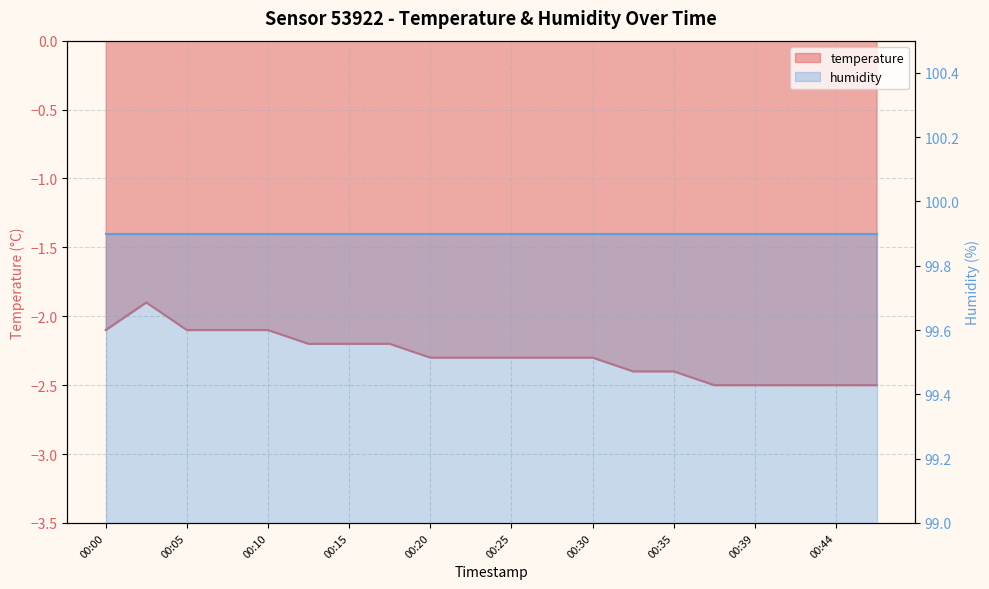

Where is the data nearest to the value -2?

00:00